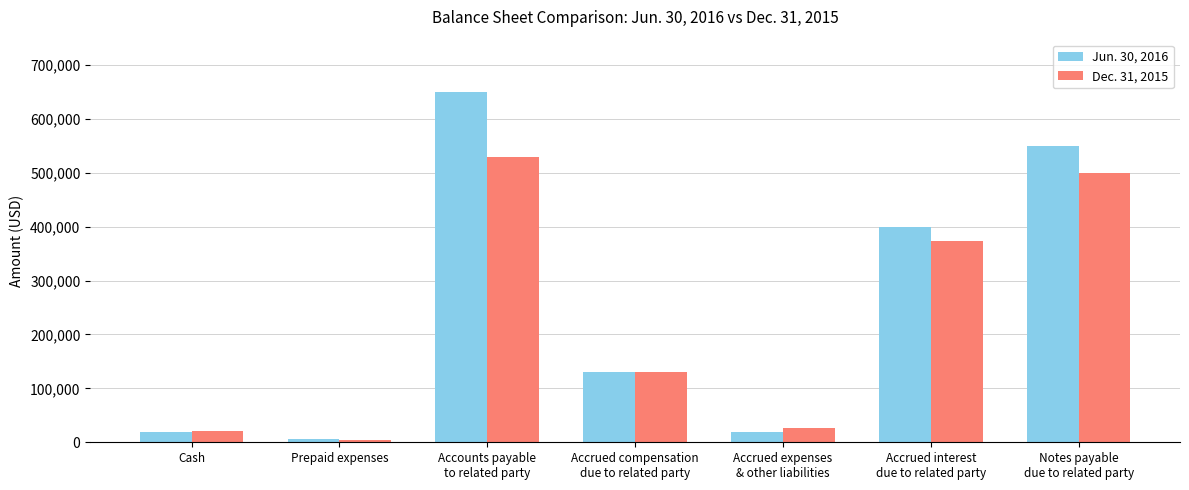

Which series has the widest spread of values?

Jun. 30, 2016